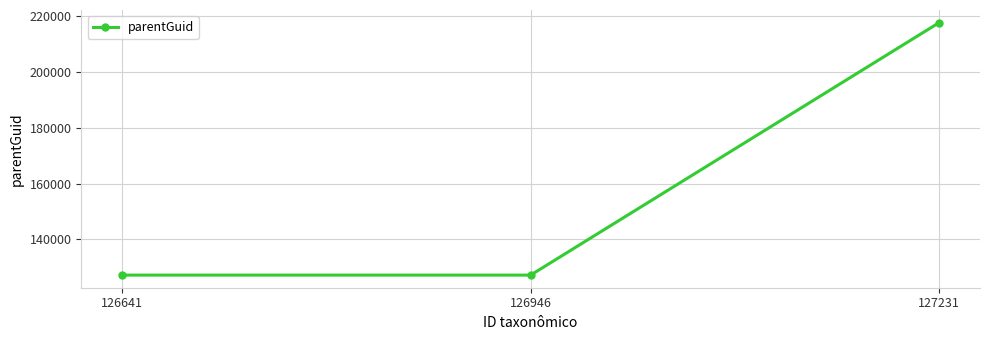

What is the greatest value displayed?

217704